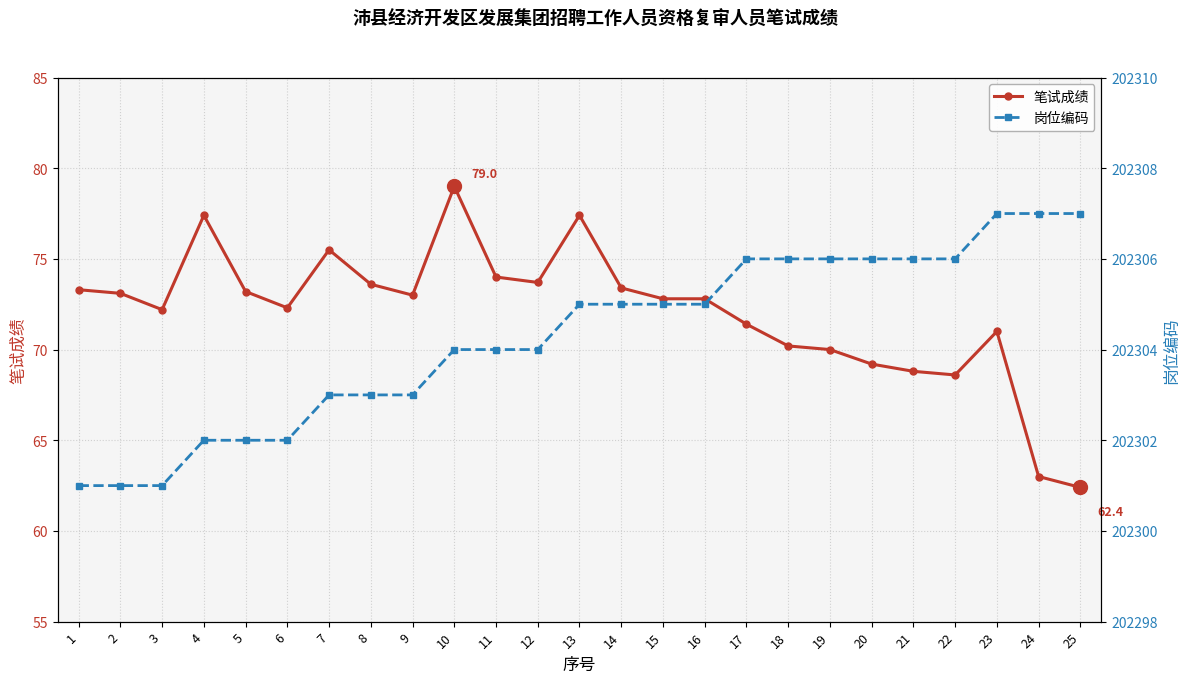

What is the difference between the 岗位编码 values at 19 and 2?

5.0